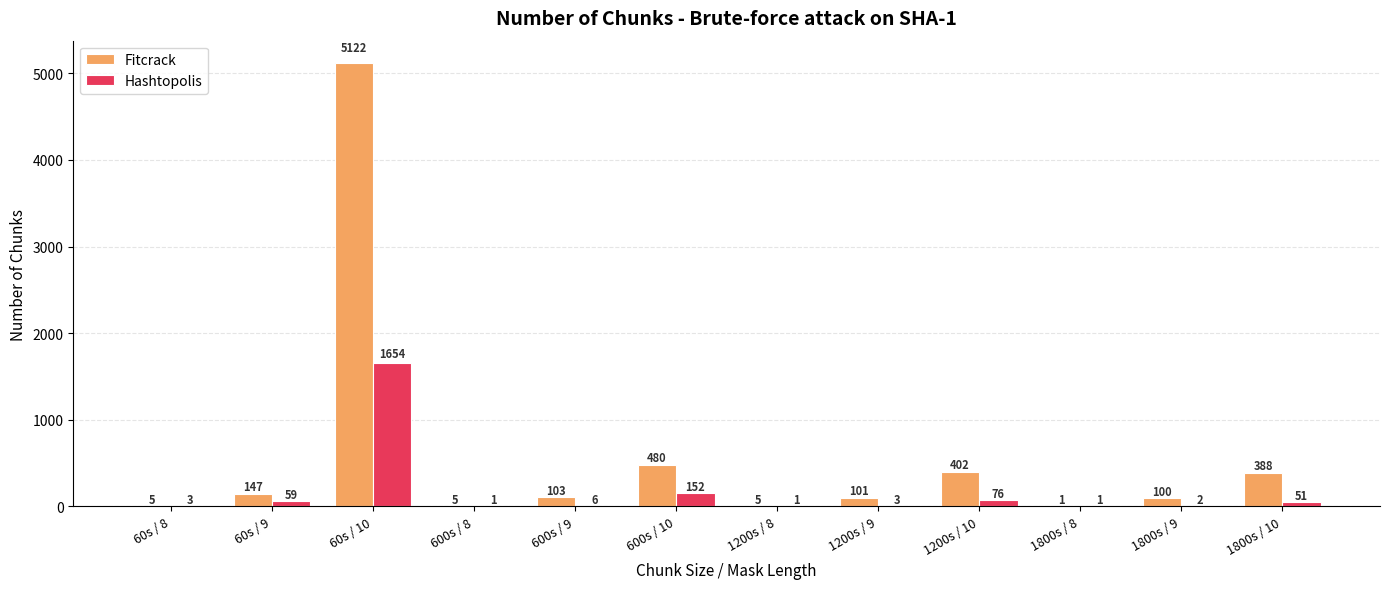

What is the sum of all Fitcrack values?

6859